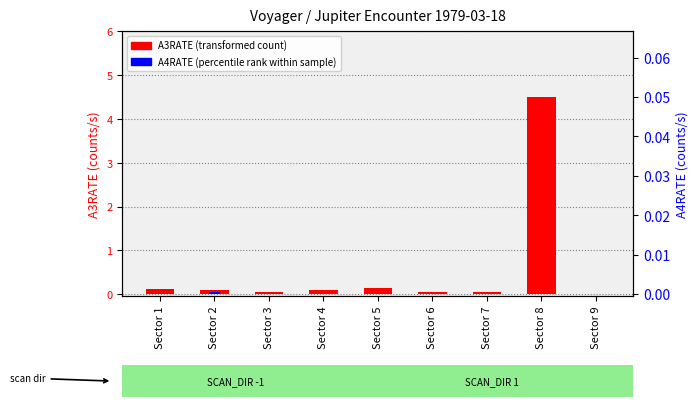

Between Sector 9 and Sector 1, which is larger?

Sector 1